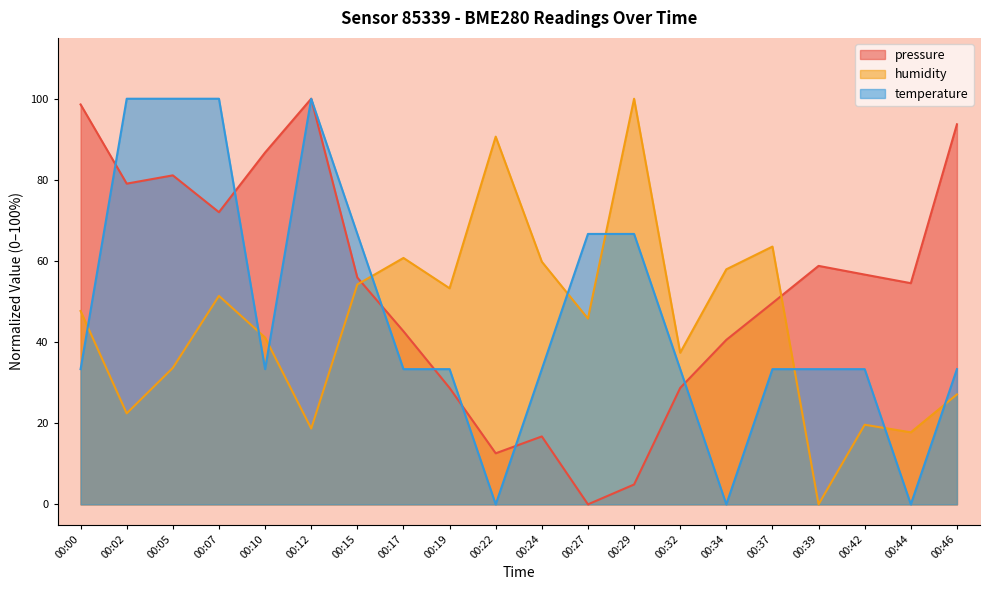

At which label does humidity first exceed 47?

00:00